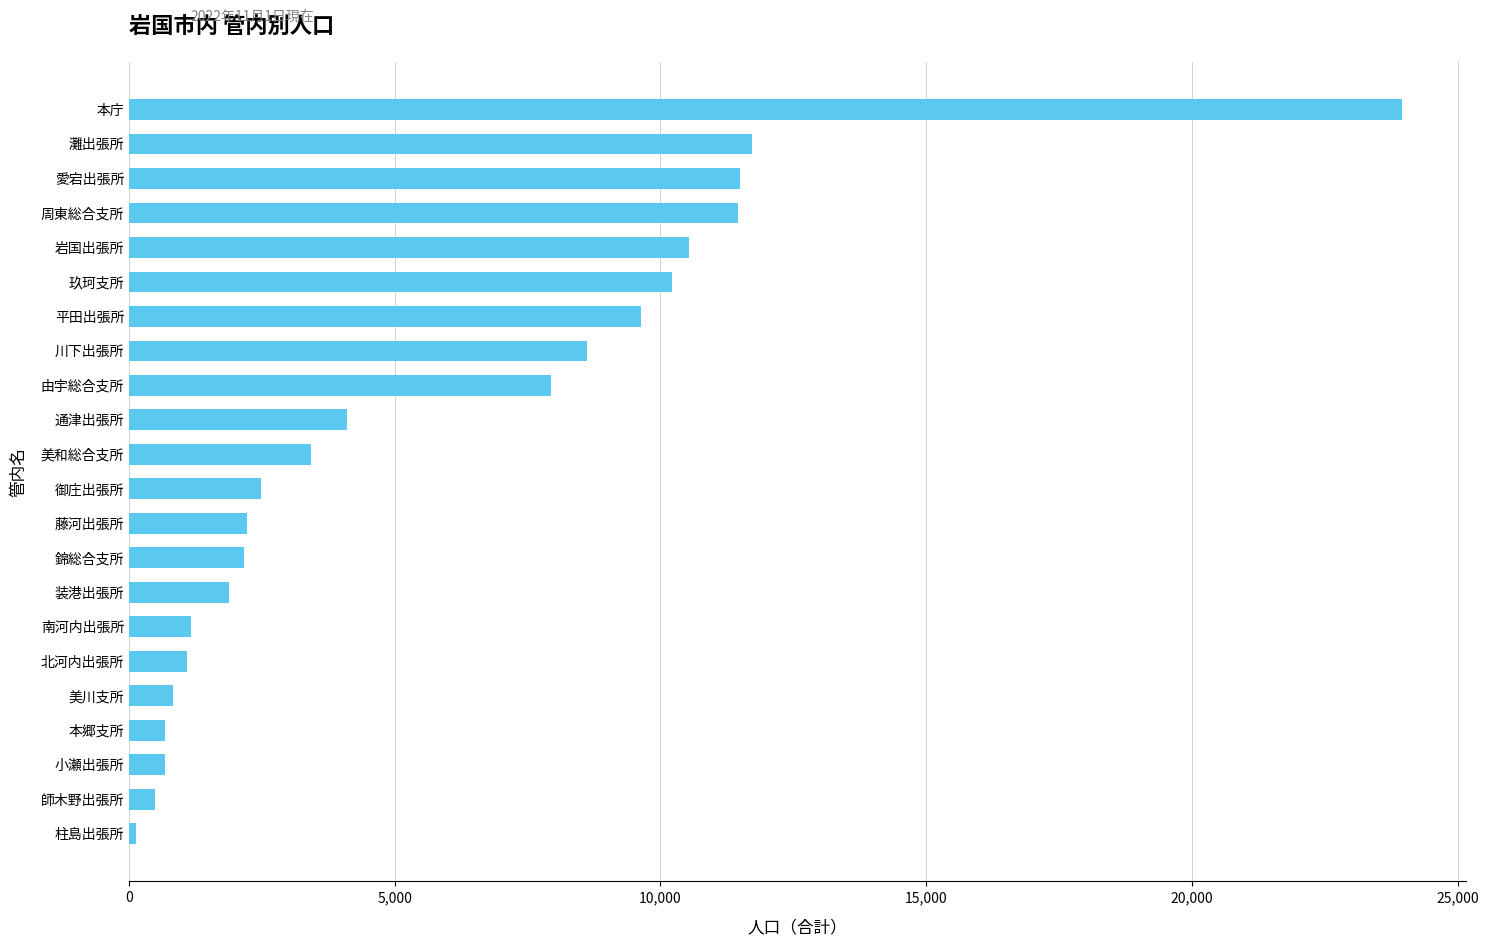

What is the greatest value displayed?

23953